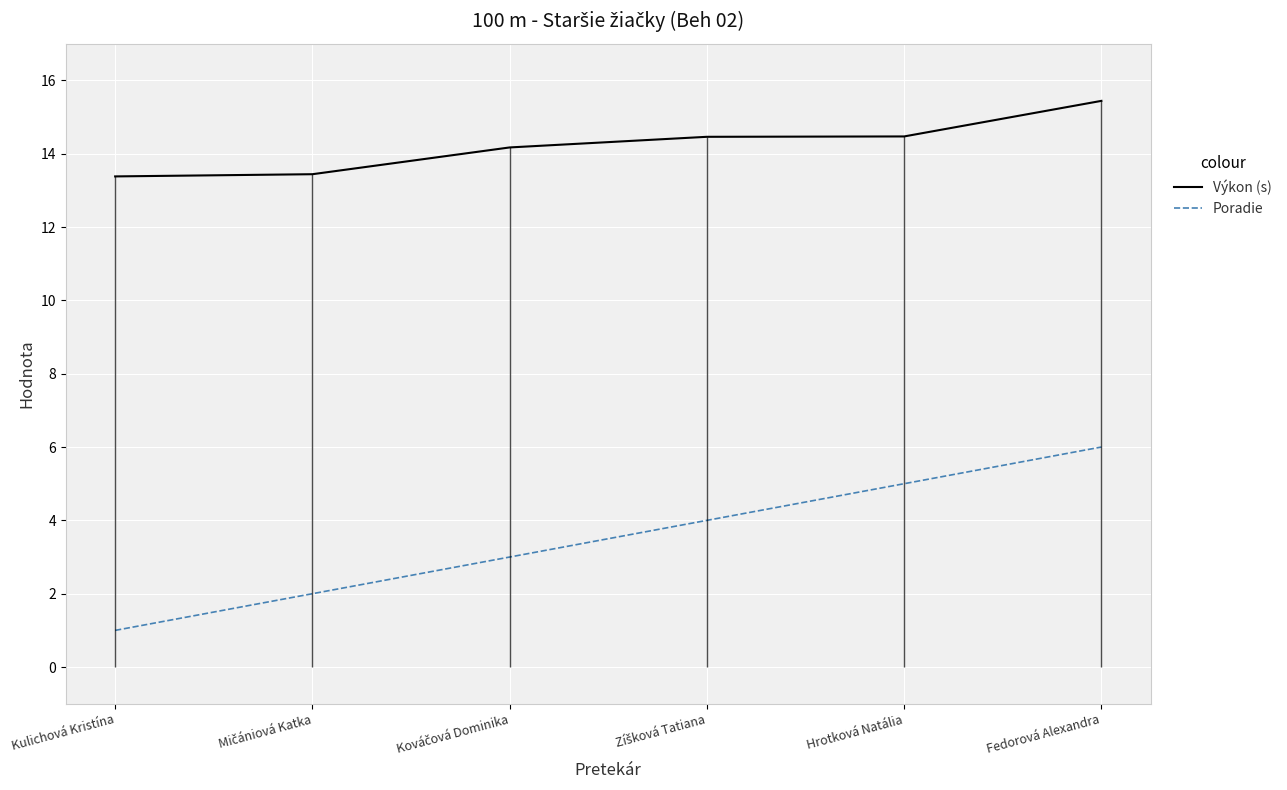

Which has a higher value, Mičániová Katka or Zíšková Tatiana?

Zíšková Tatiana